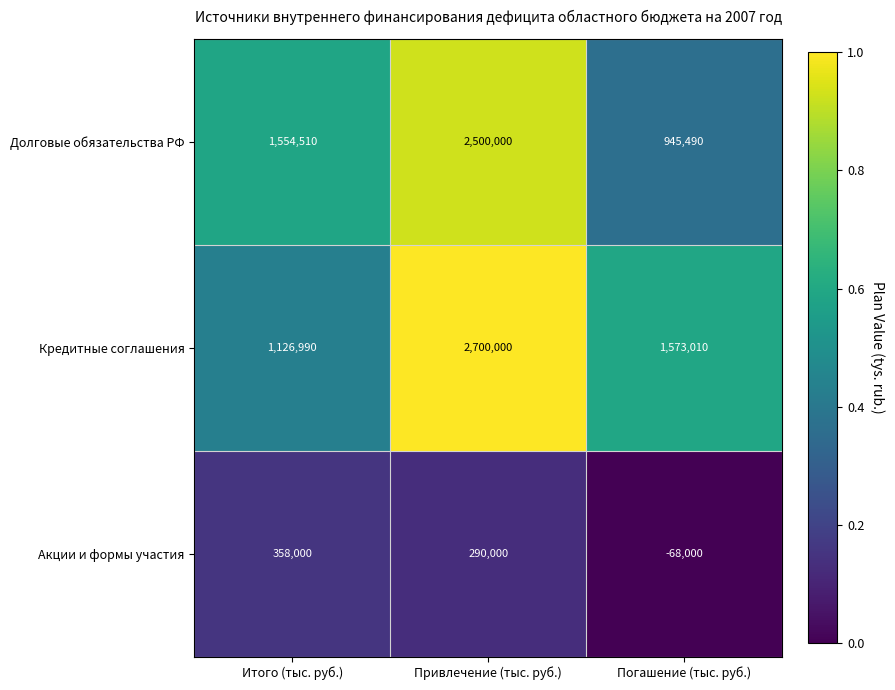

What is the total value across all series at Погашение (тыс. руб.)?

2450500